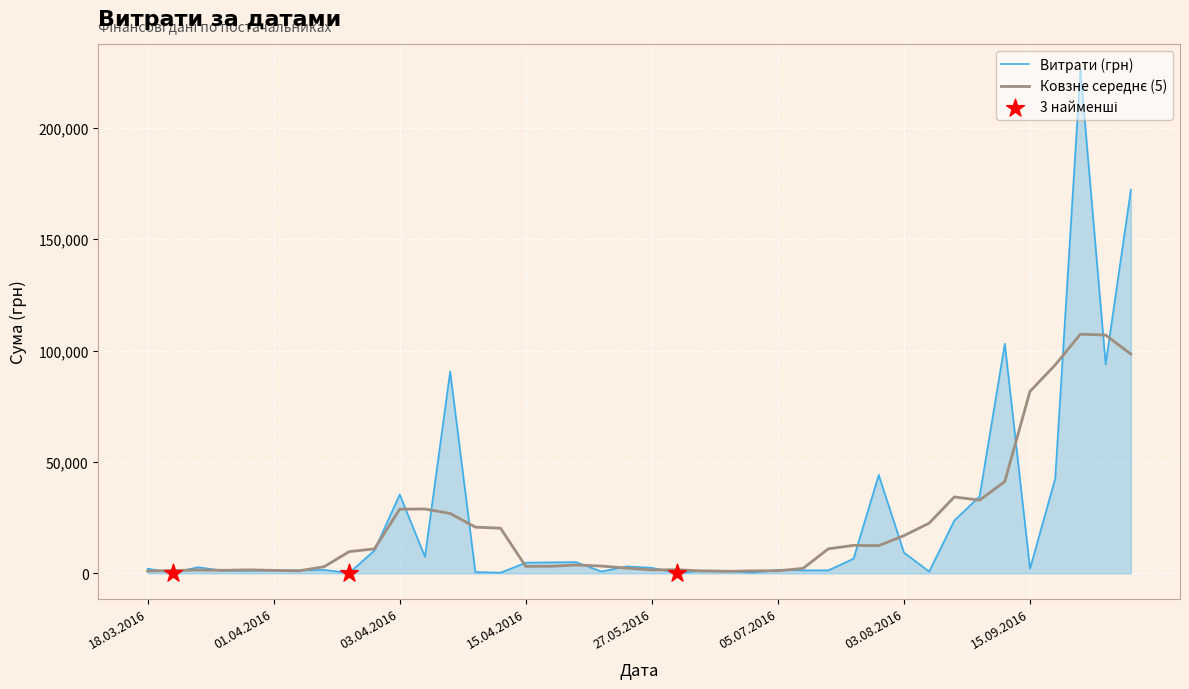

Which series has the widest spread of values?

Витрати (грн)